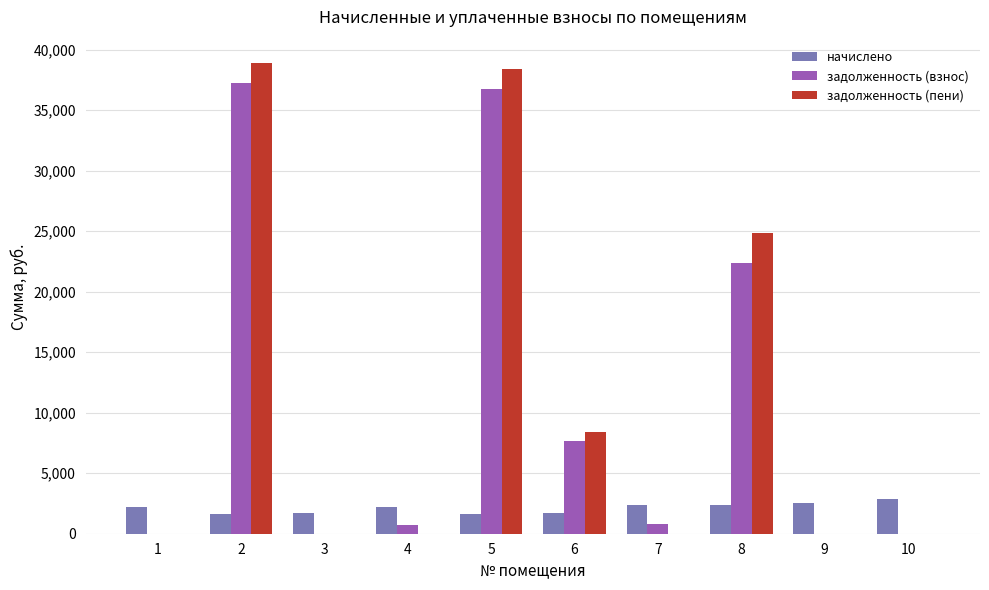

What is the sum of all начислено values?

21453.4